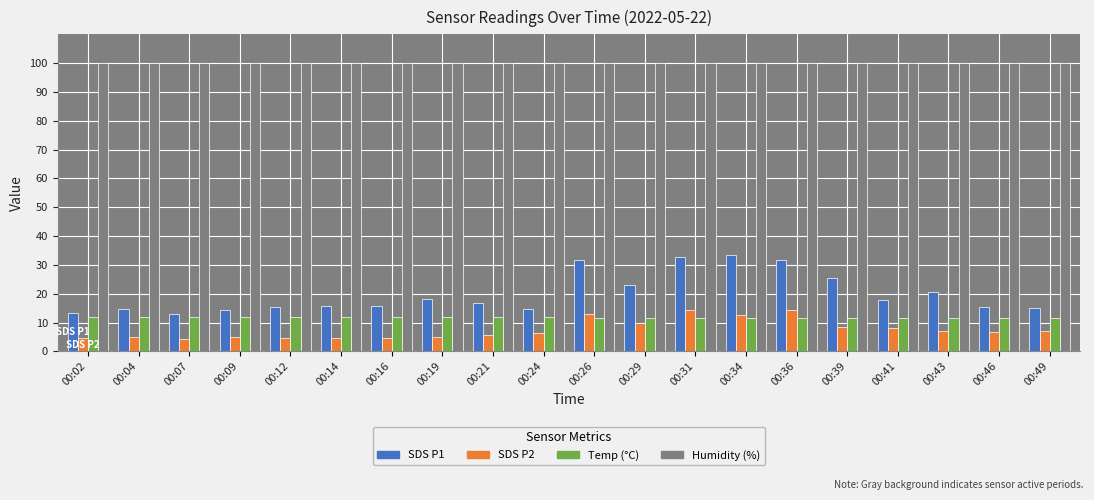

What is the maximum value shown in the chart?

99.9